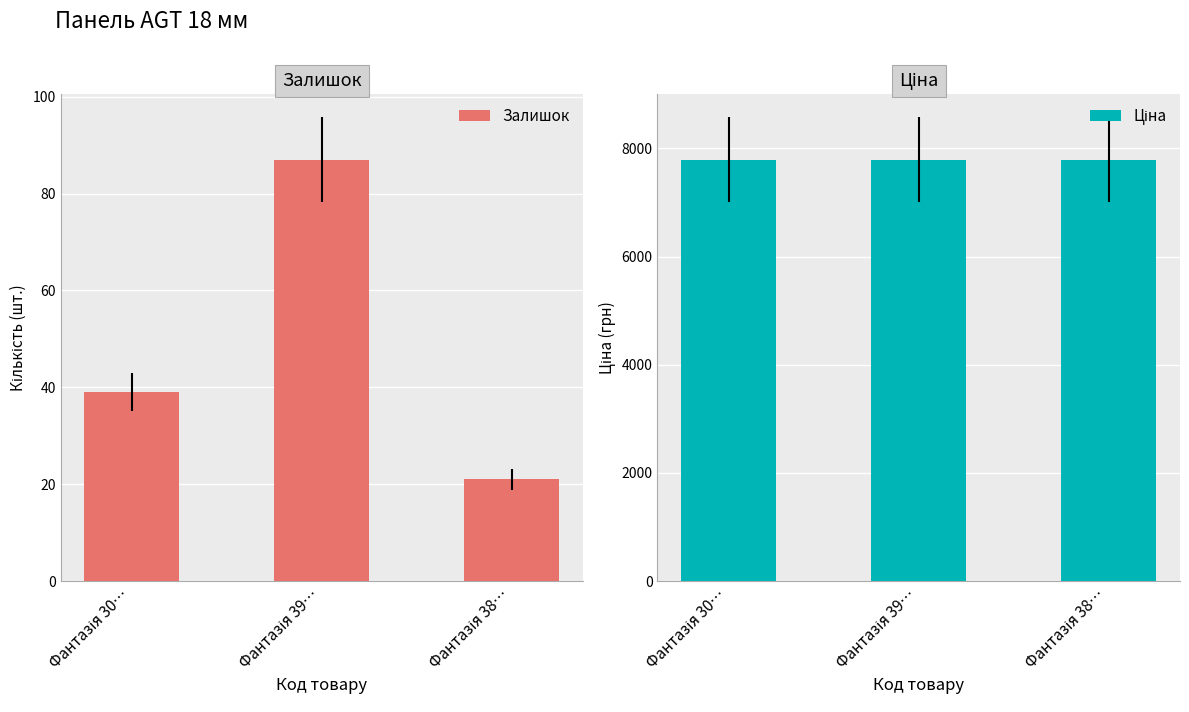

What is the difference between the highest and lowest values at Фантазія 39…?

7705.9